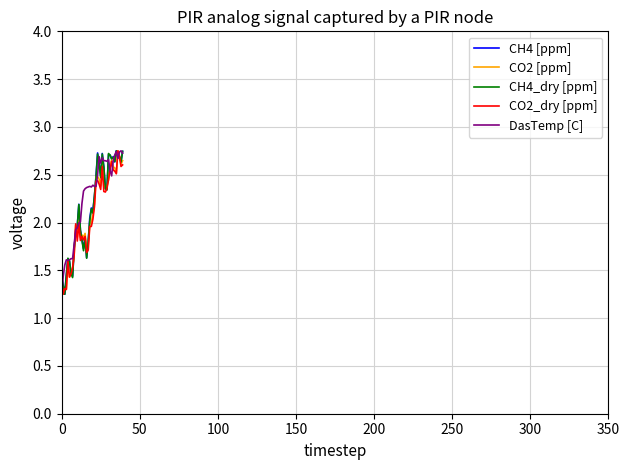

What is the label of the 16th point from the right?

24